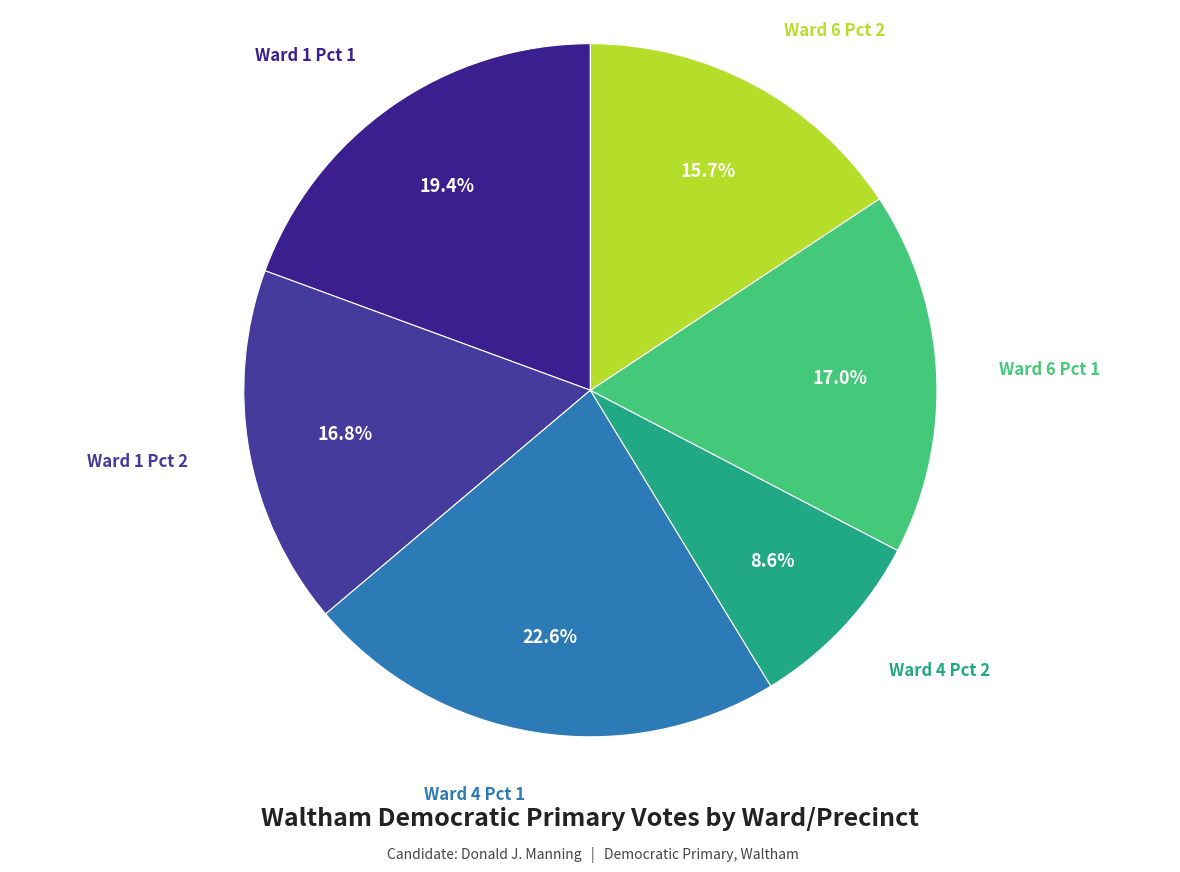

Is there any slice that represents more than half of the pie?

No